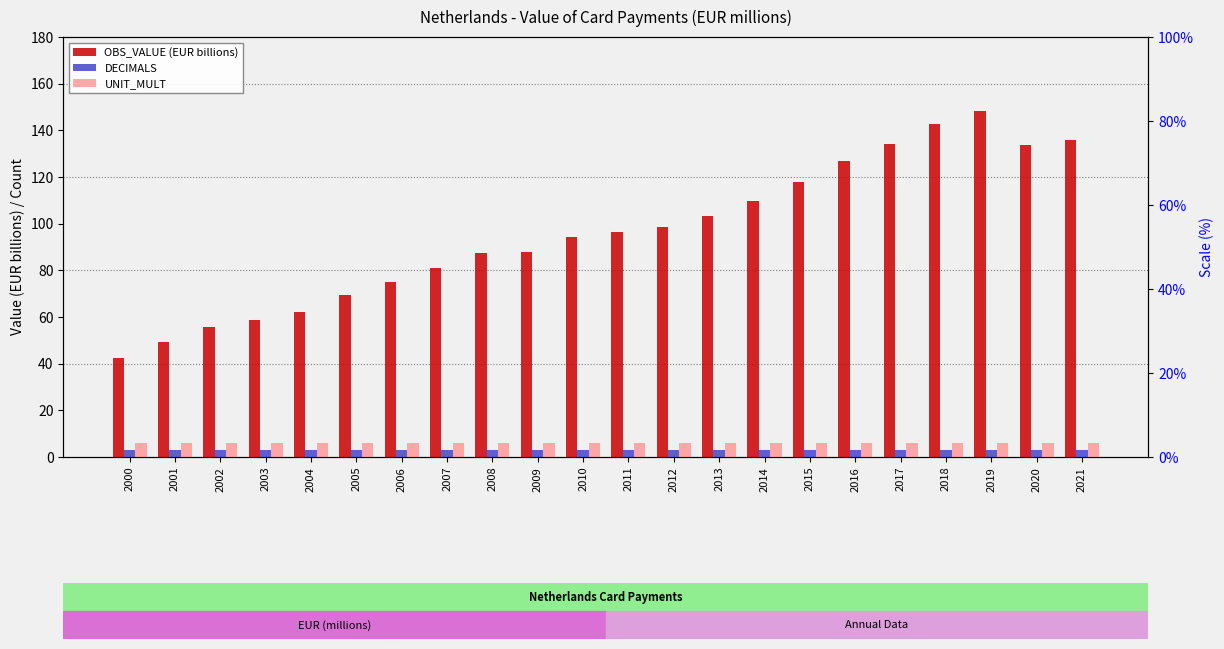

Rank the categories by OBS_VALUE (EUR billions) value from lowest to highest.

2000, 2001, 2002, 2003, 2004, 2005, 2006, 2007, 2008, 2009, 2010, 2011, 2012, 2013, 2014, 2015, 2016, 2020, 2017, 2021, 2018, 2019